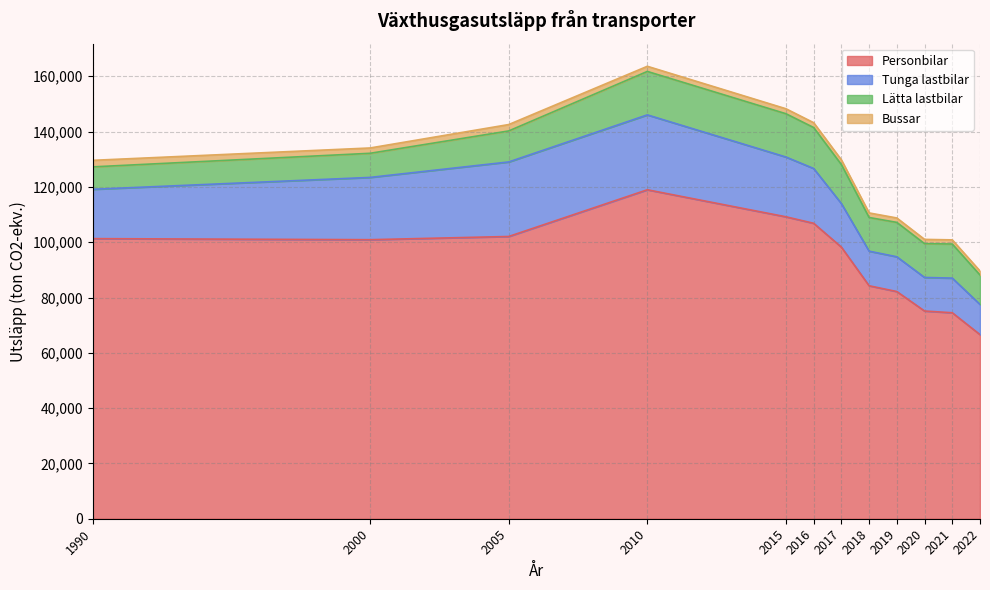

The value of Lätta lastbilar at 2021 is 21689.8. True or false?

False